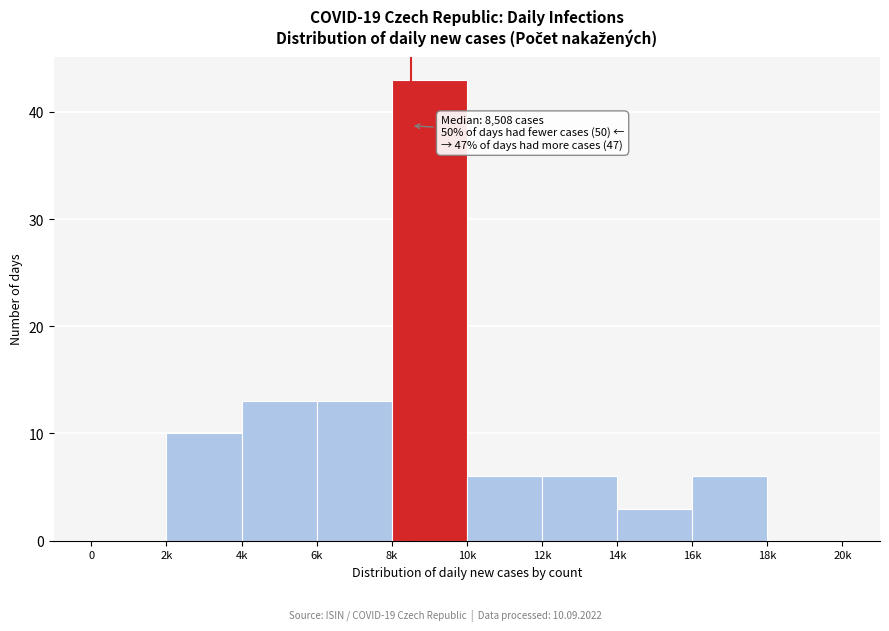

Reading left to right, extract all data points from this chart.

0=0	2k=10	4k=13	6k=13	8k=43	10k=6	12k=6	14k=3	16k=6	18k=0